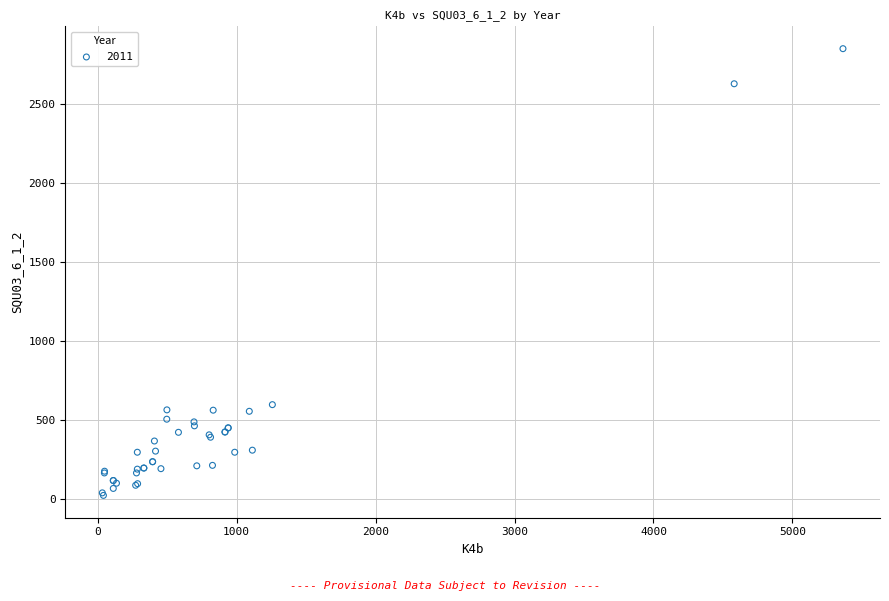

What Y value in the scatter plot is closest to 1435?

596